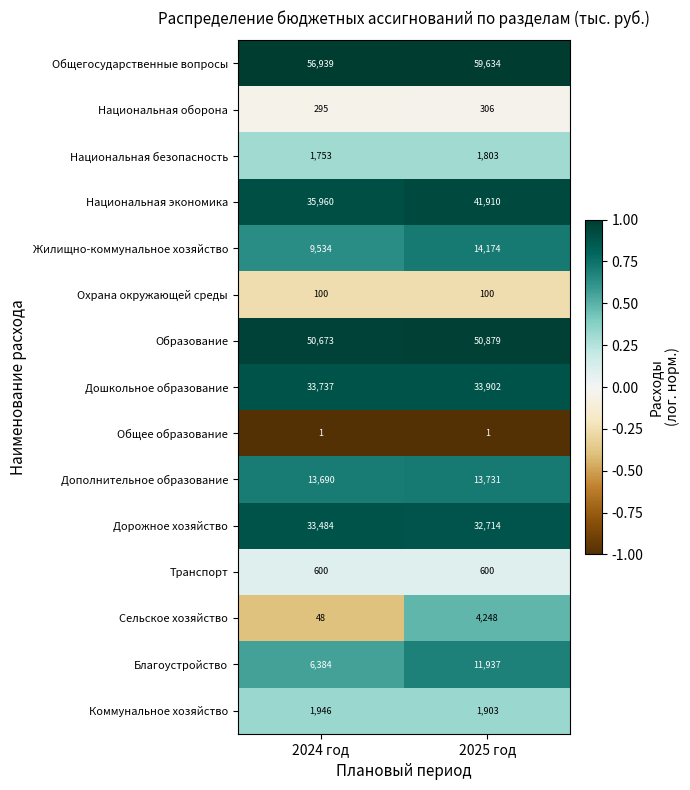

Reading left to right, what are all the values shown in this chart?

Общегосударственные вопросы: 56939	59634
Национальная оборона: 295	306
Национальная безопасность: 1753	1803
Национальная экономика: 35960	41910
Жилищно-коммунальное хозяйство: 9534	14174
Охрана окружающей среды: 100	100
Образование: 50673	50879
Дошкольное образование: 33737	33902
Общее образование: 1	1
Дополнительное образование: 13690	13731
Дорожное хозяйство: 33484	32714
Транспорт: 600	600
Сельское хозяйство: 48	4248
Благоустройство: 6384	11937
Коммунальное хозяйство: 1946	1903